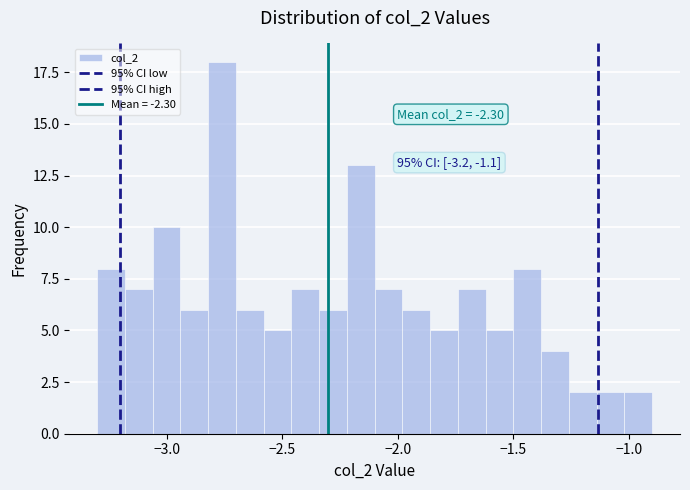

Around what value on the x-axis is the tallest bar? Give the approximate position of its centre, as read against the axis.

-2.75